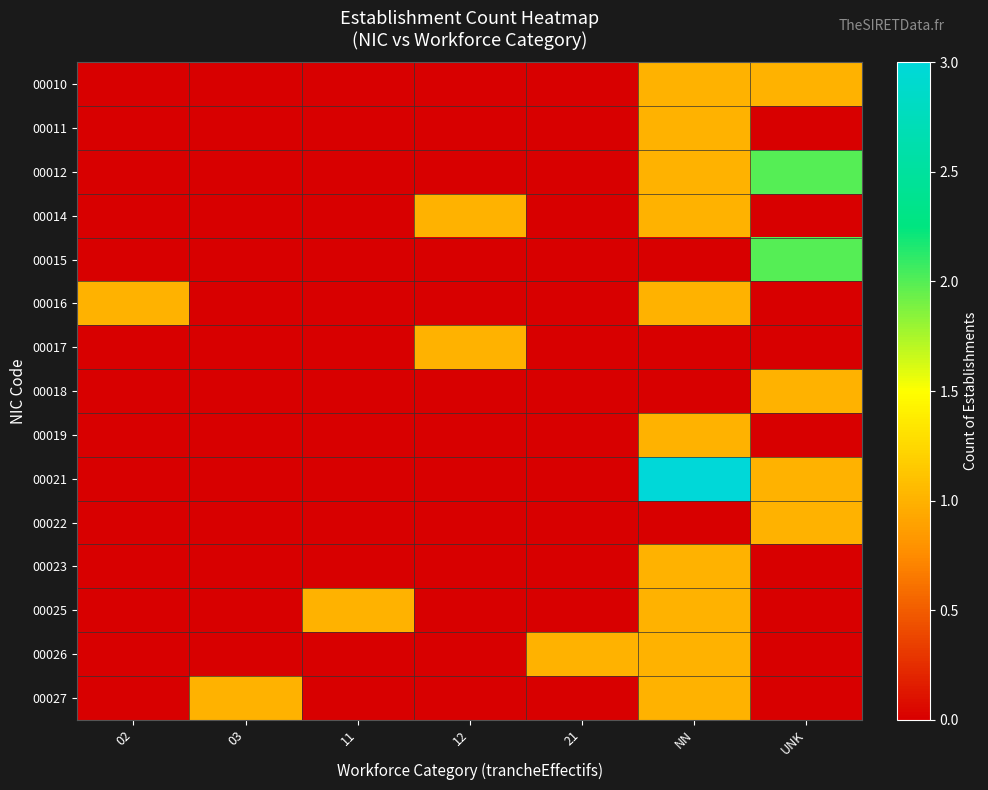

At 02, list the series in order from largest to smallest.

00016, 00010, 00011, 00012, 00014, 00015, 00017, 00018, 00019, 00021, 00022, 00023, 00025, 00026, 00027